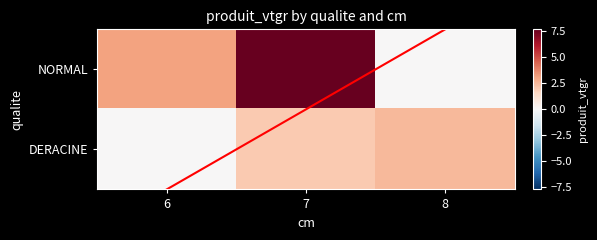

Which series changed the most between 6 and 8?

NORMAL